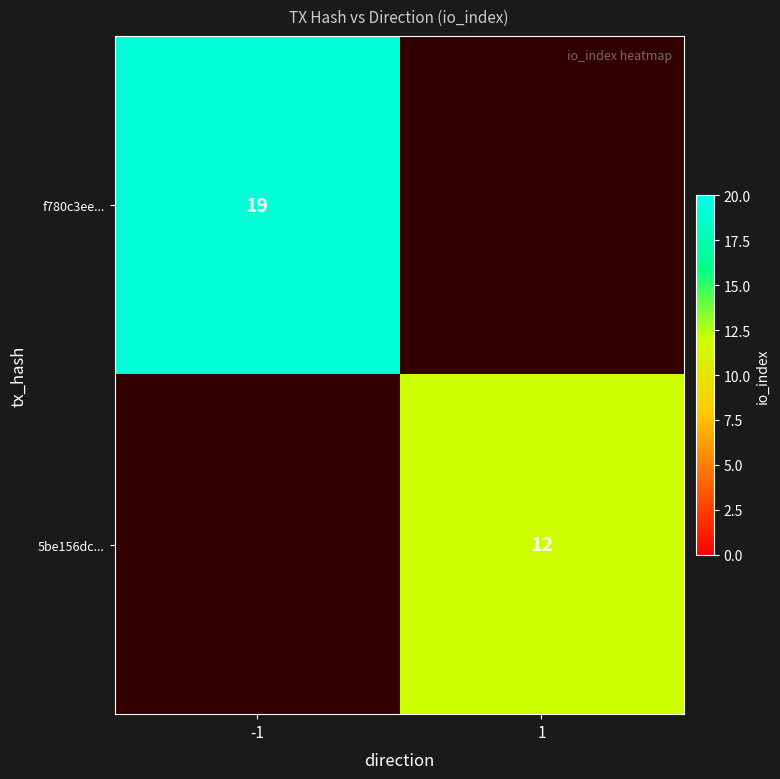

The 5be156dc... series shows 12 at 1. True or false?

True